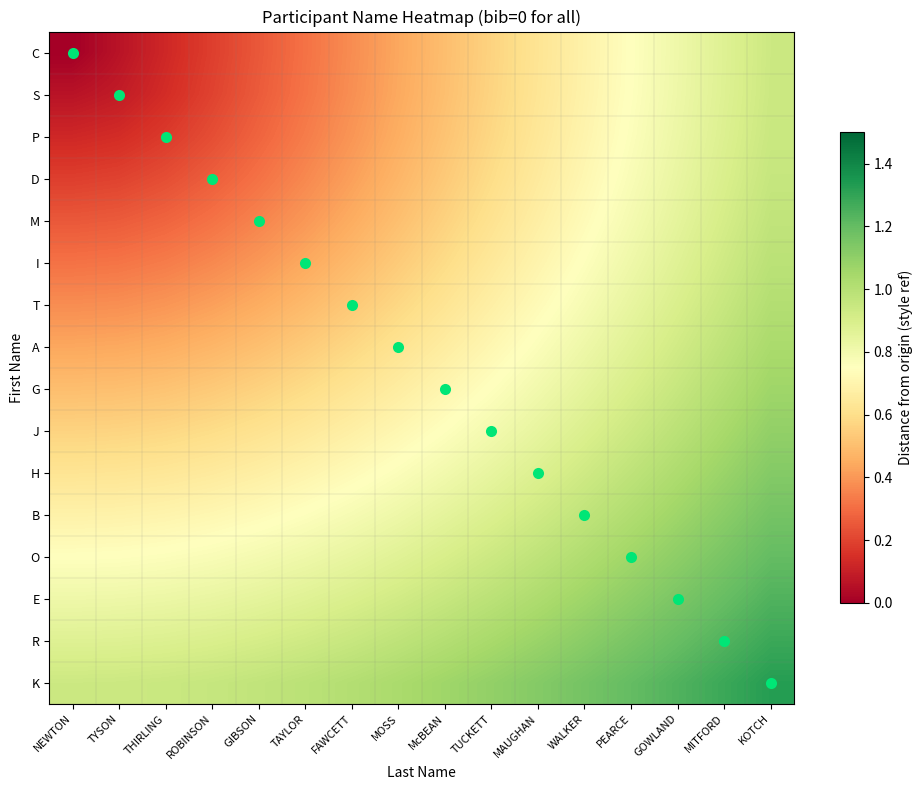

Between ROBINSON and TAYLOR, which is larger?

TAYLOR